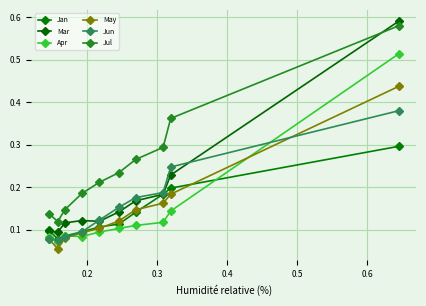

What are all the series names shown in the legend?

Jan, Mar, Apr, May, Jun, Jul